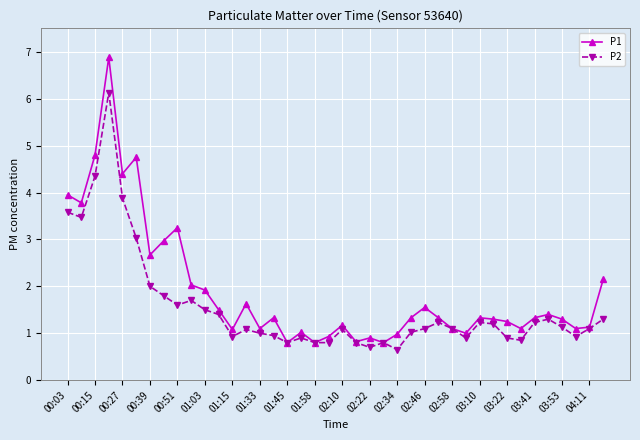

Which series has the widest spread of values?

P1